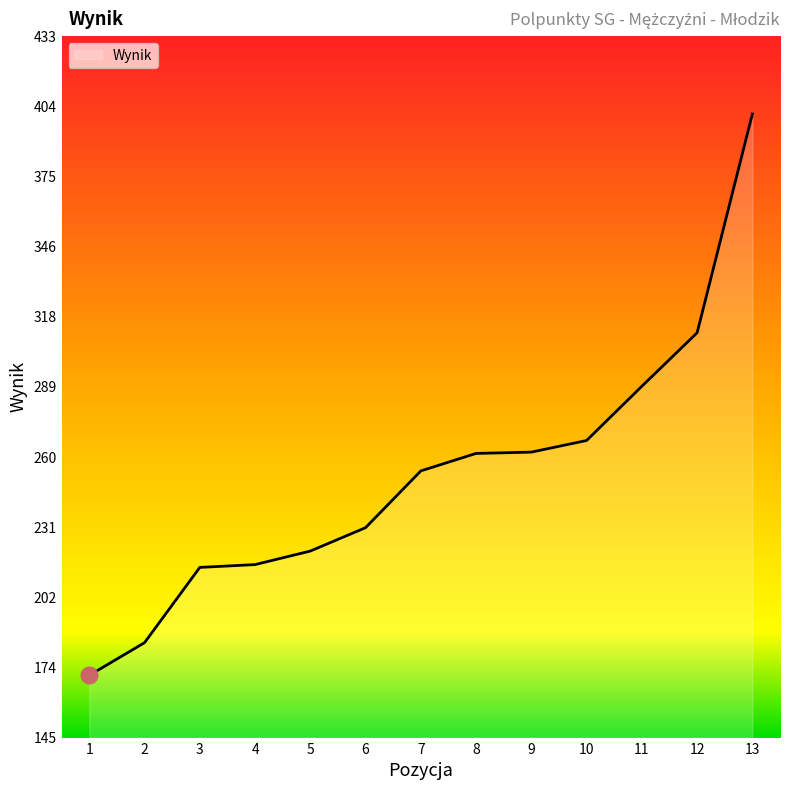

What is the ratio of the value at 13 to the value at 4?

1.9